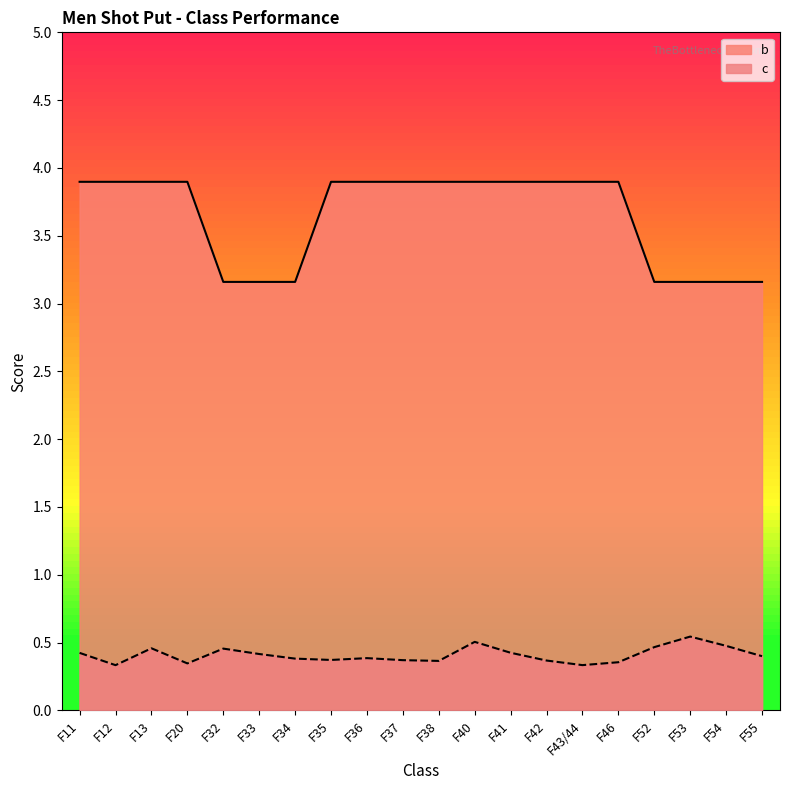

List the series in order of their peak value, lowest first.

c, b